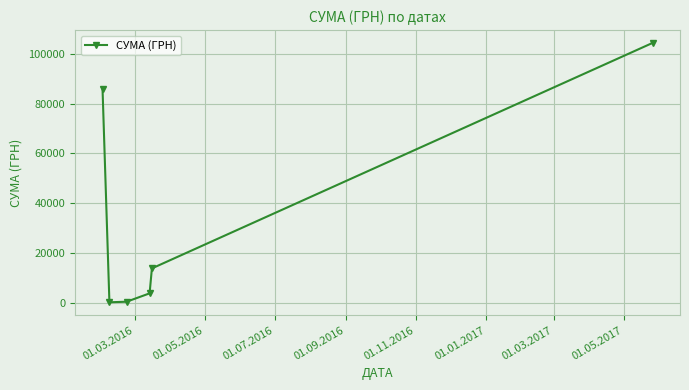

What is the difference between the maximum and second lowest values?

104034.7